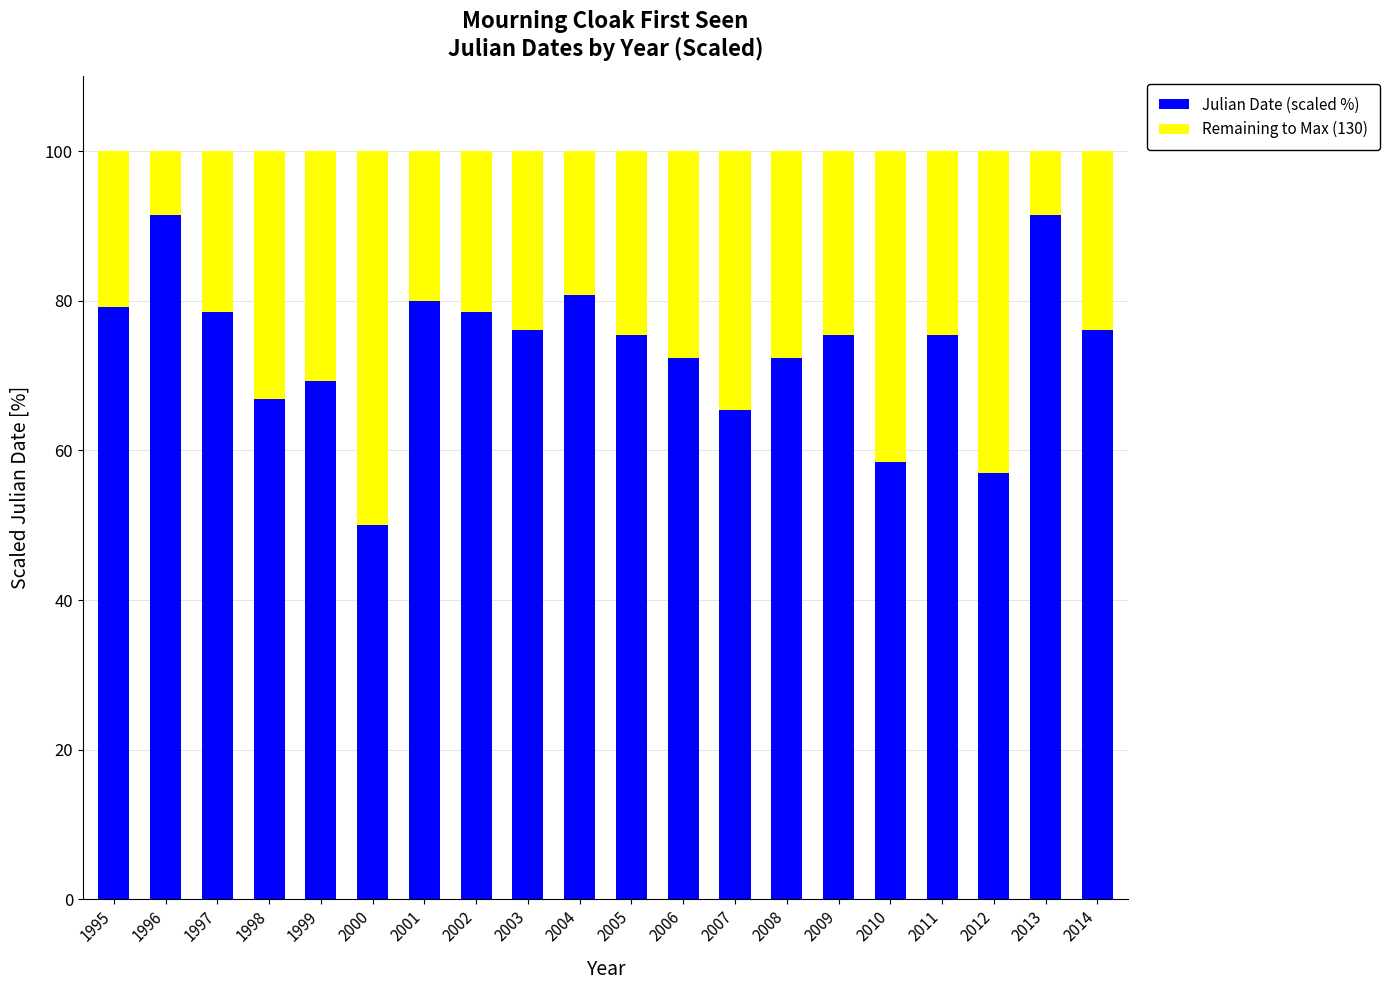

What is the maximum value for Julian Date (scaled %)?

91.5